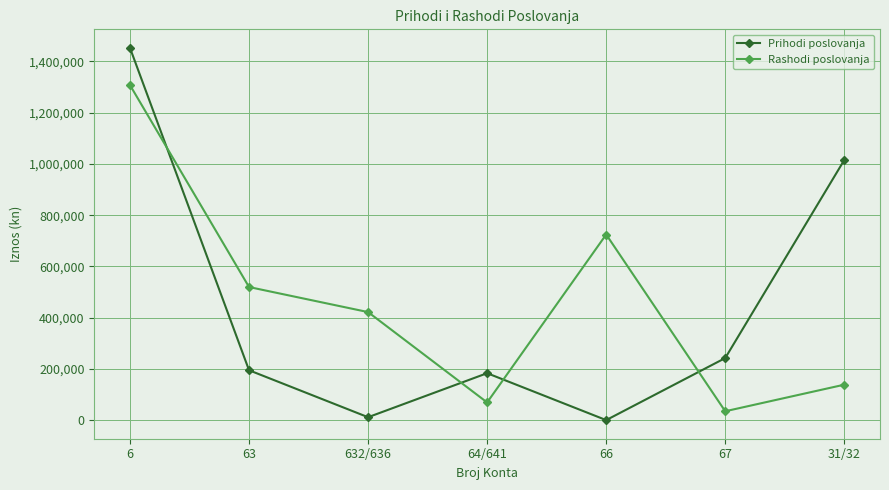

What value does the Rashodi poslovanja series have at 63, to the nearest 10?

519560